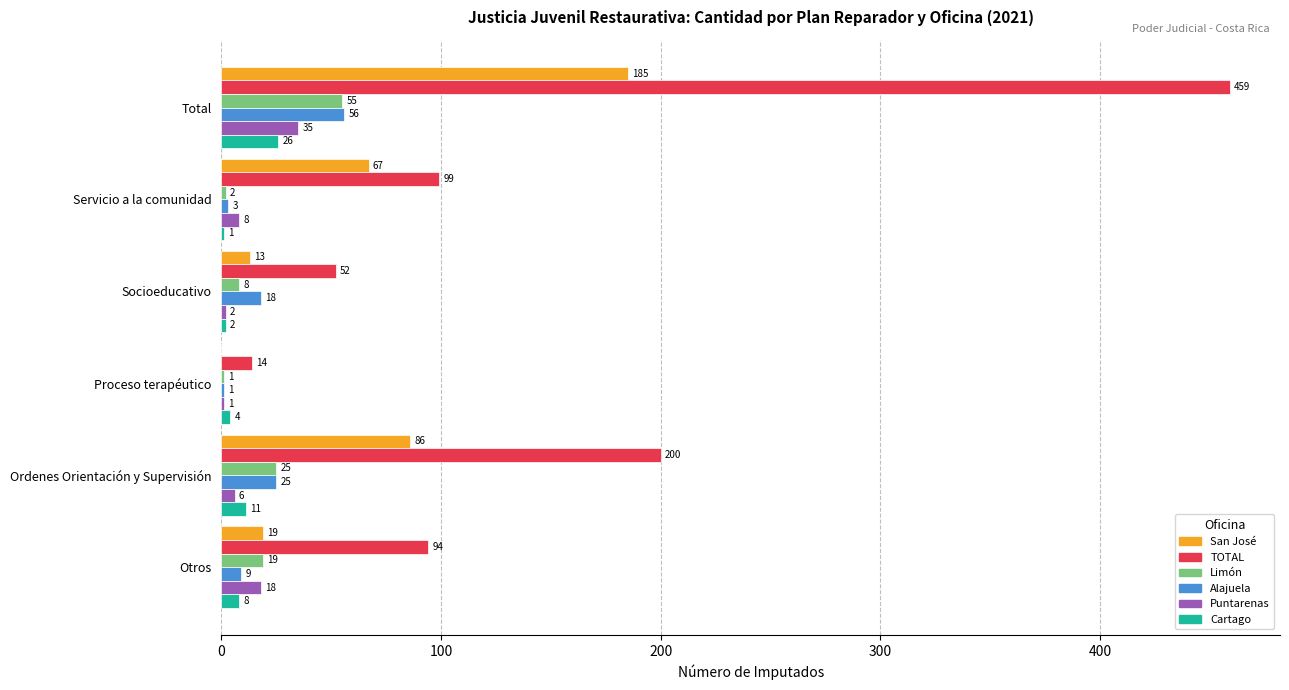

True or false: Puntarenas has a value of 8 at Servicio a la comunidad.

True